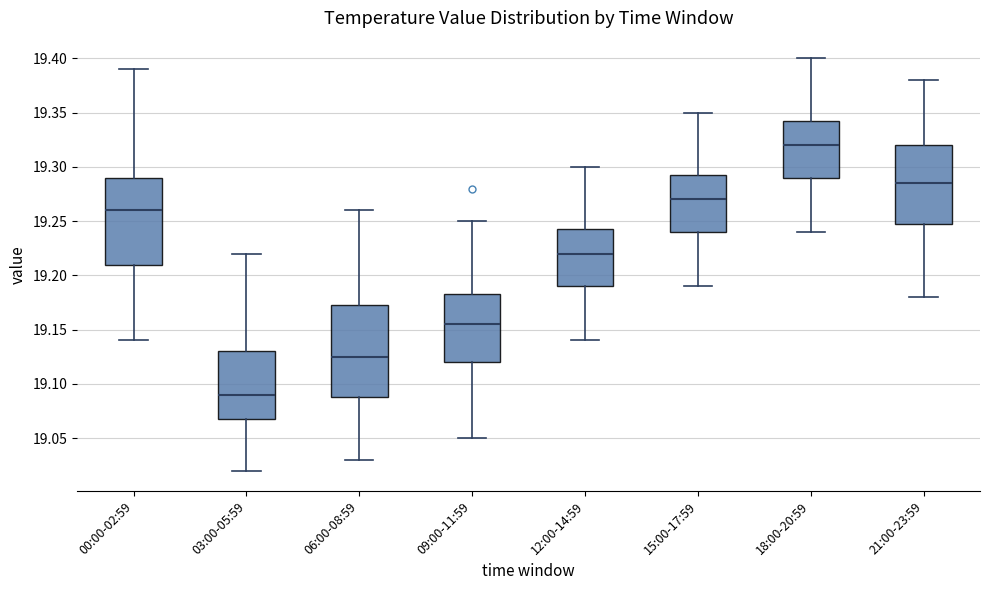

Where does the lower whisker of the box for 21:00-23:59 end on the y-axis? The values are not printed on the chart, so give them approximately, as read against the axis.

19.180